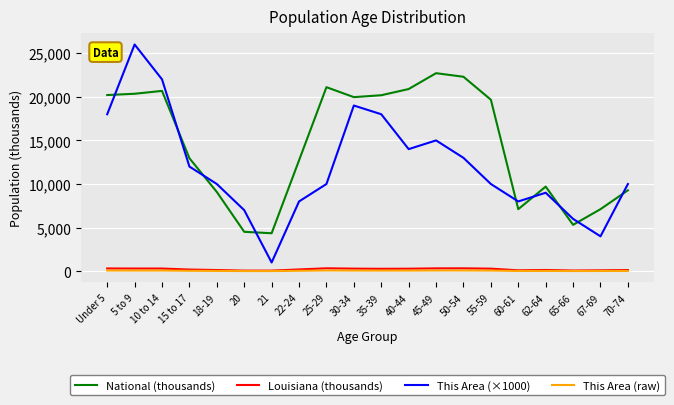

In This Area (×1000), how many points are lower than both neighbors (excluding endpoints)?

4